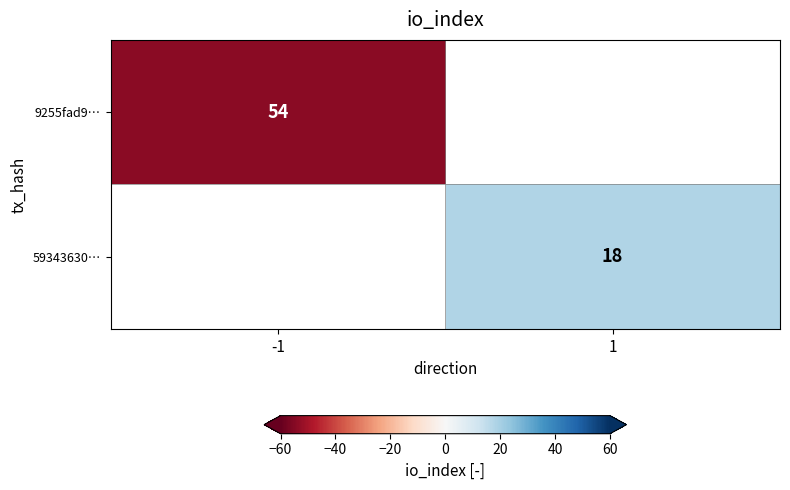

At how many categories does at least one series exceed -23?

1